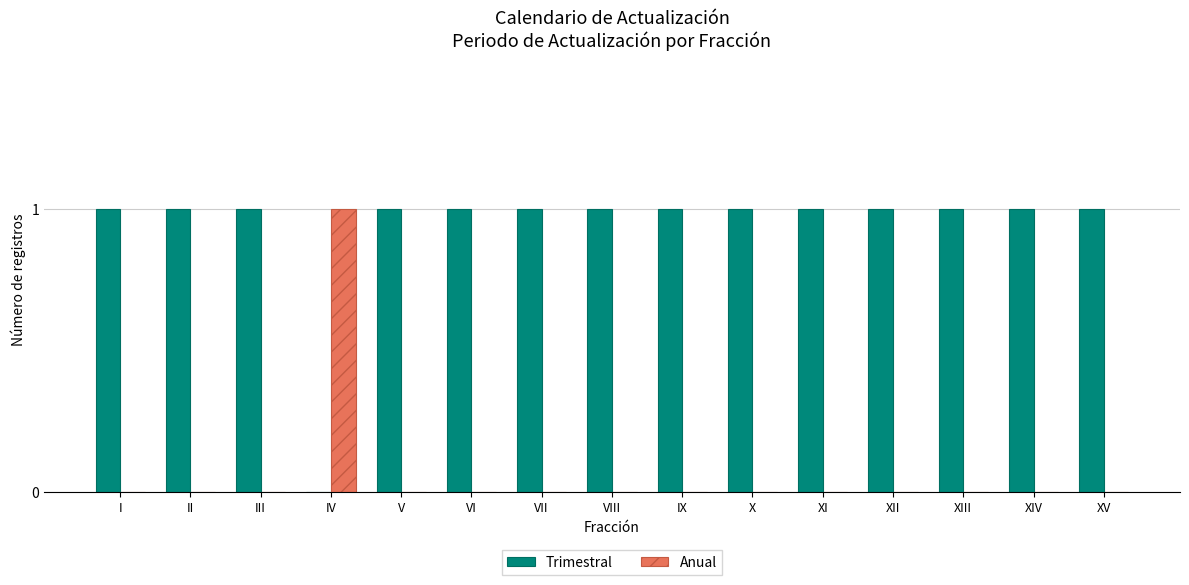

Is the value of Anual at V greater than the value of Trimestral at VI?

No